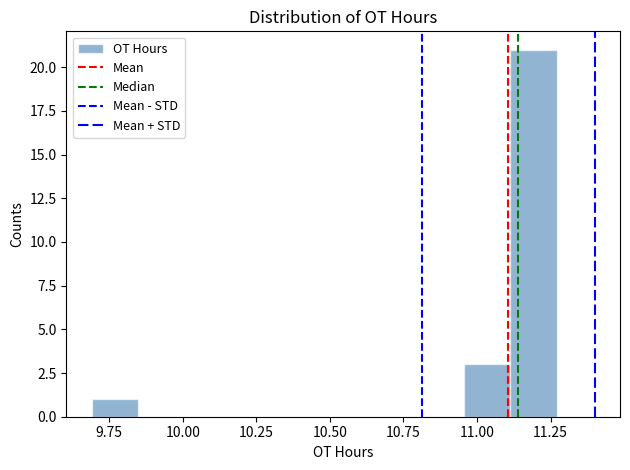

Read against the x-axis, roughly where is the centre of the tallest bar?

11.20